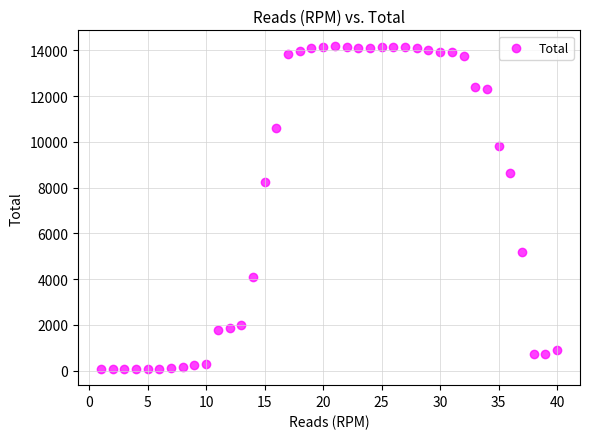

What Y value in the scatter plot is closest to 7120?

8260.2